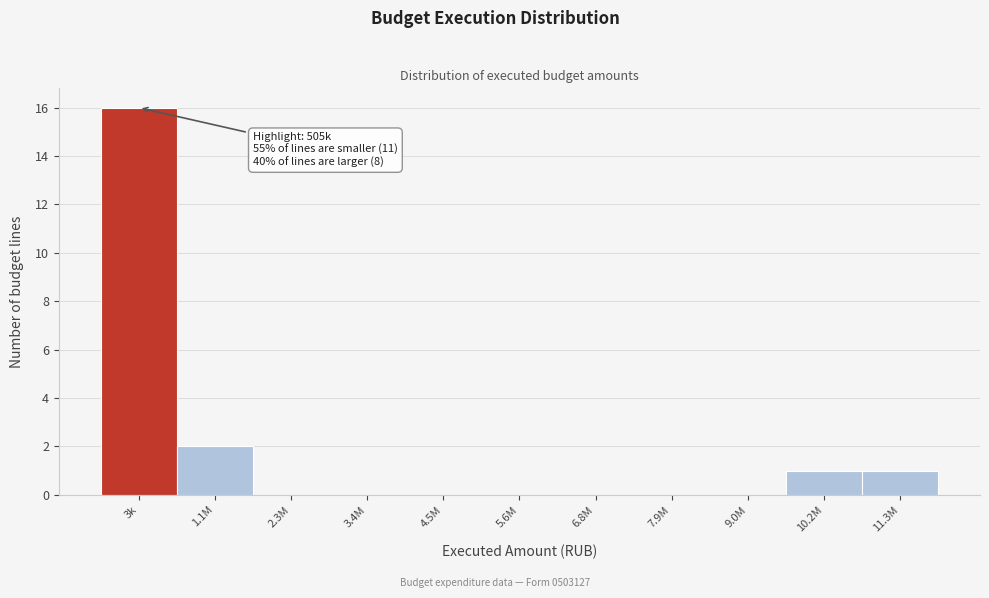

Reading right to left, transcribe all the data shown in this chart.

11.3M=1	10.2M=1	9.0M=0	7.9M=0	6.8M=0	5.6M=0	4.5M=0	3.4M=0	2.3M=0	1.1M=2	3k=16